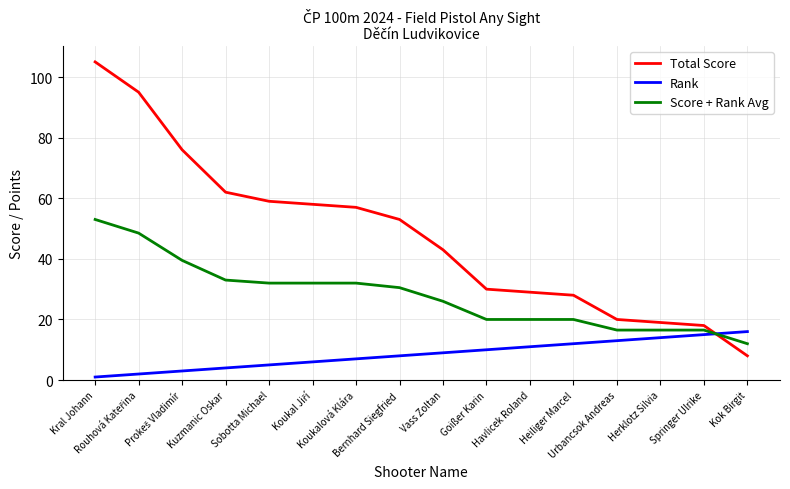

Which series ends up on top after the final intersection of Rank and Total Score?

Rank